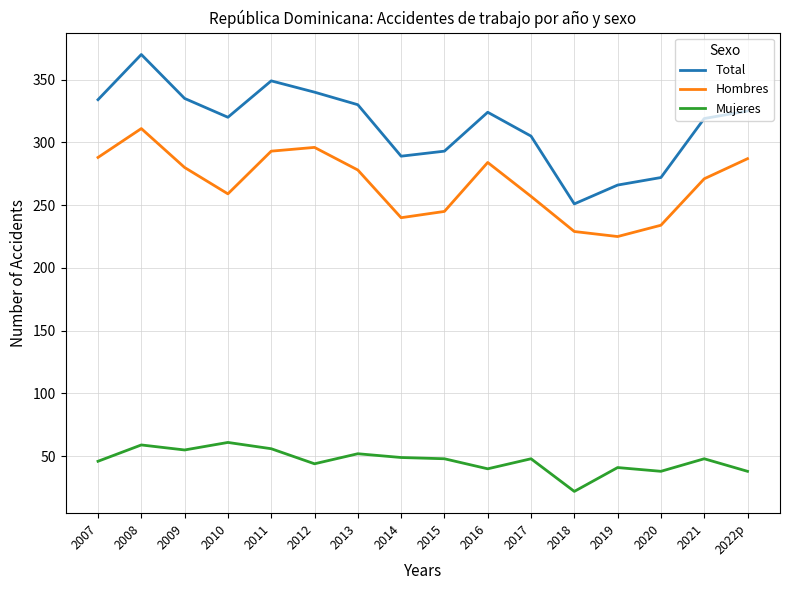

At which category does Total reach its first local valley?

2010